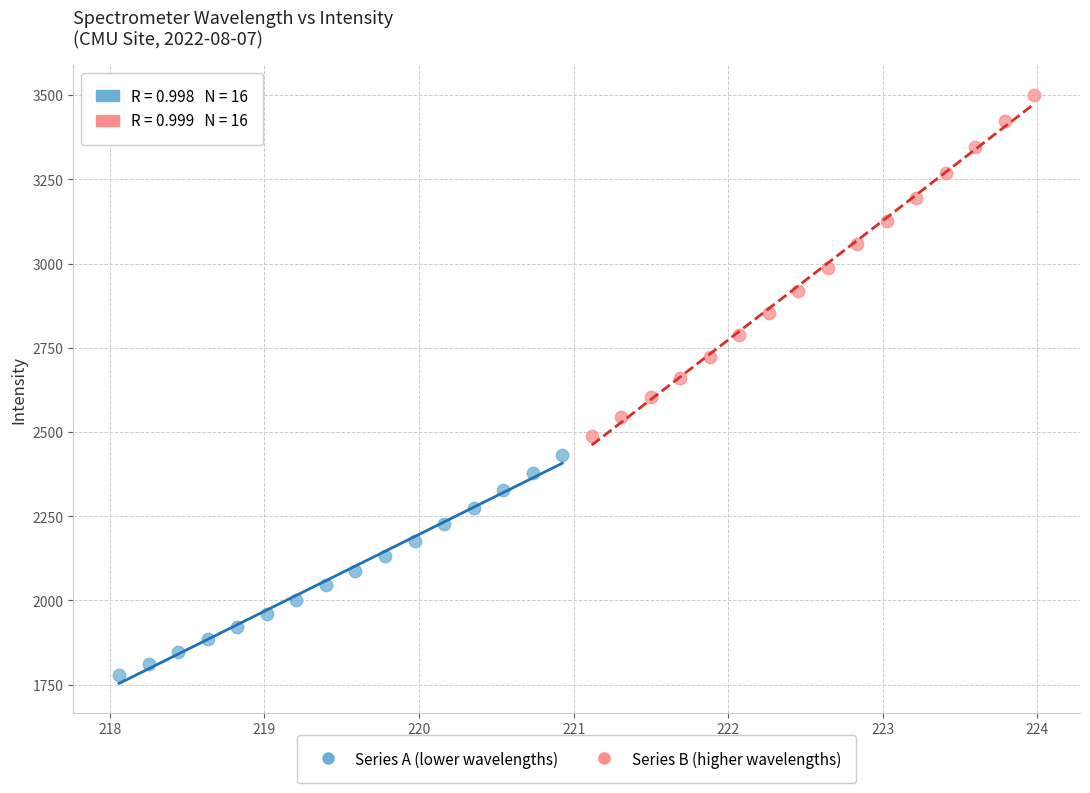

Which series has the largest Y range (max minus min)?

Series B (higher wavelengths)